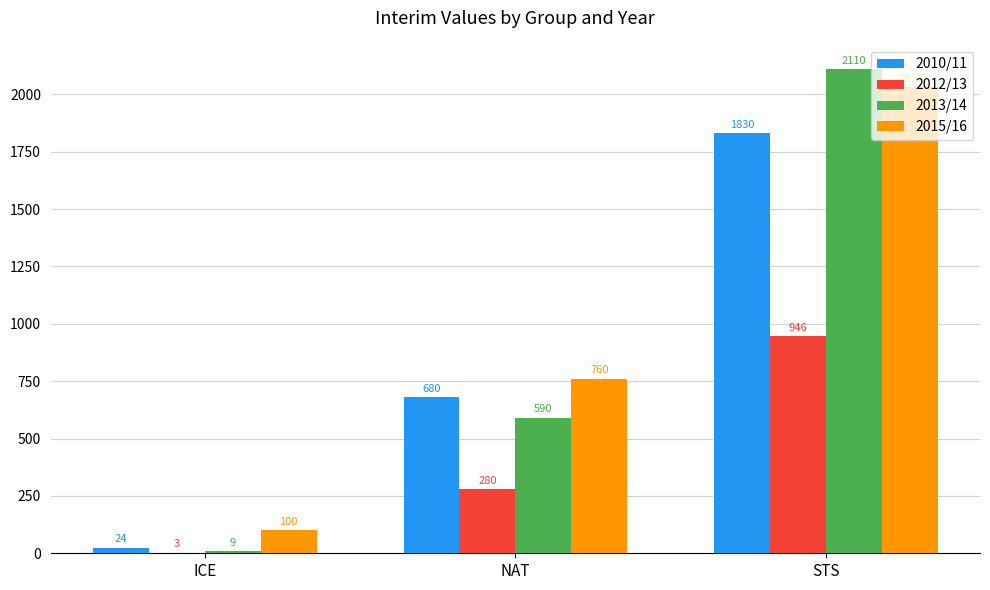

Are the bars horizontal?

No